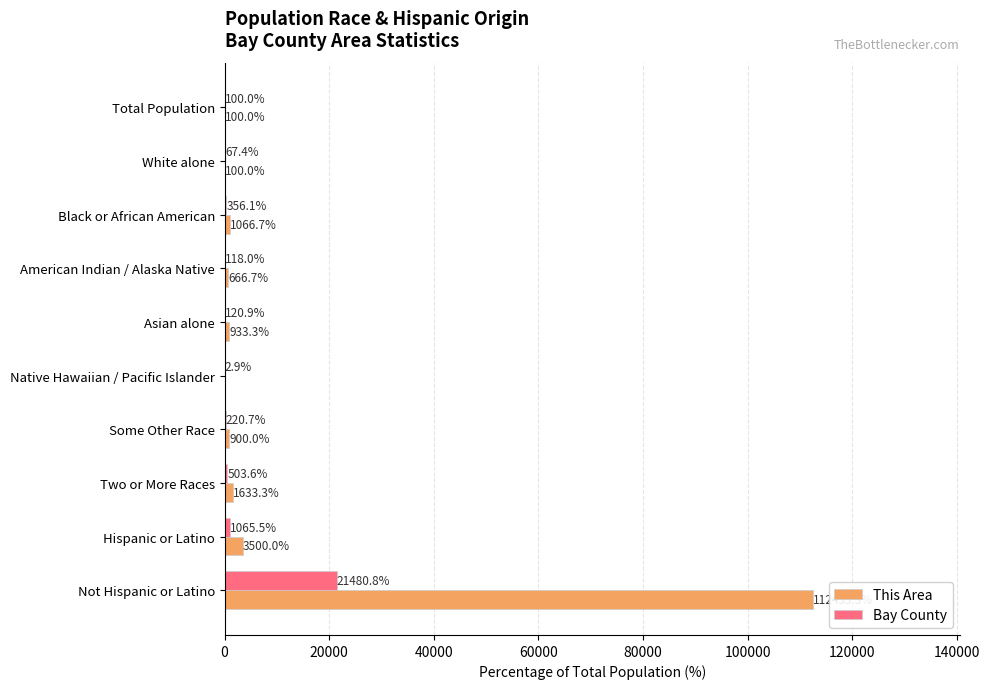

At which category does the chart reach its peak across all series?

Not Hispanic or Latino